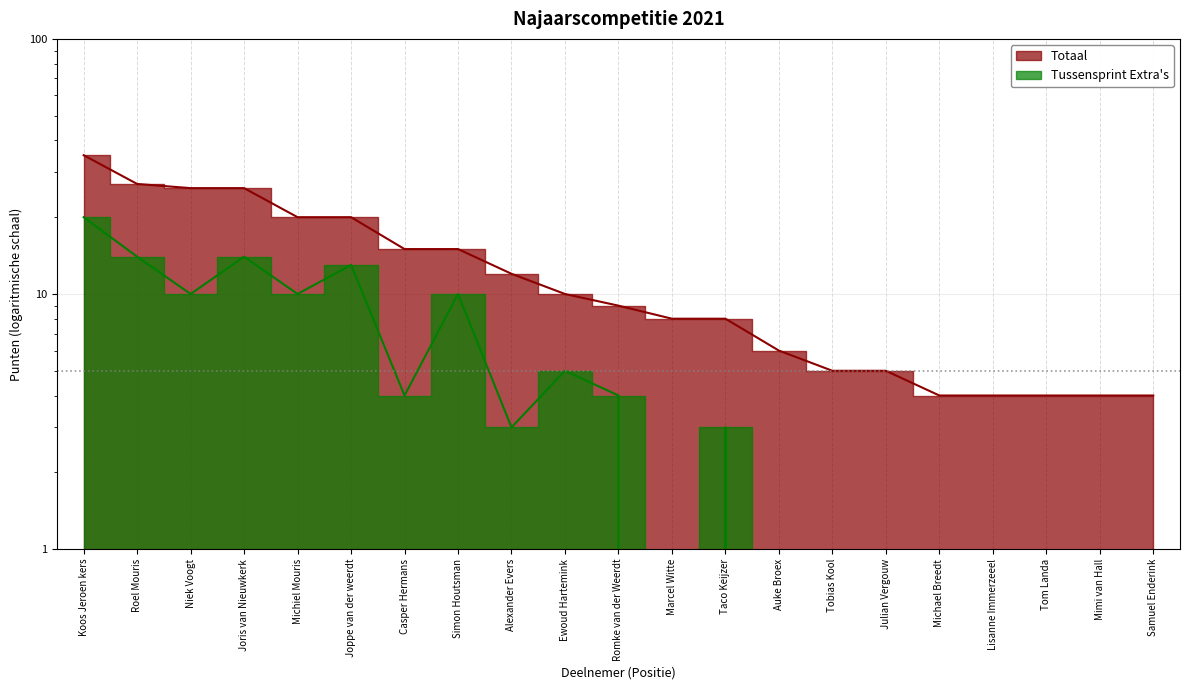

What position from the left is Julian Vergouw?

16